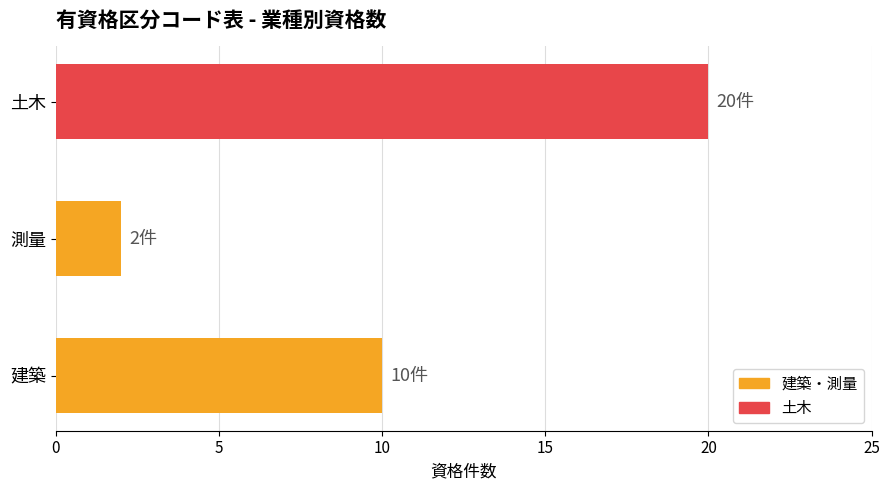

At which category does the chart reach its minimum across all series?

測量